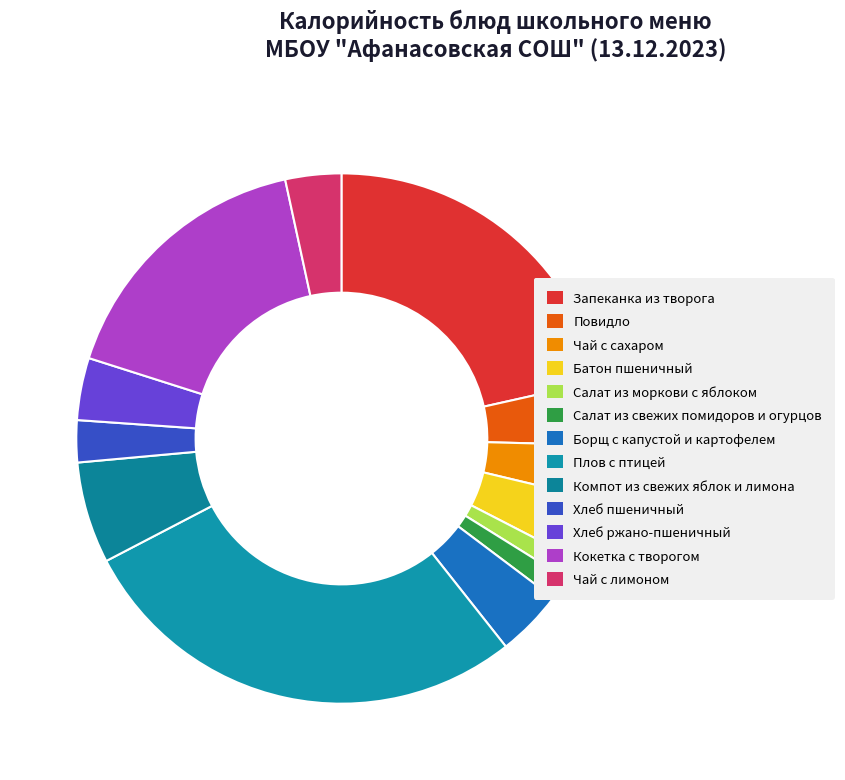

True or false: Чай с сахаром accounts for 3% of the total.

True